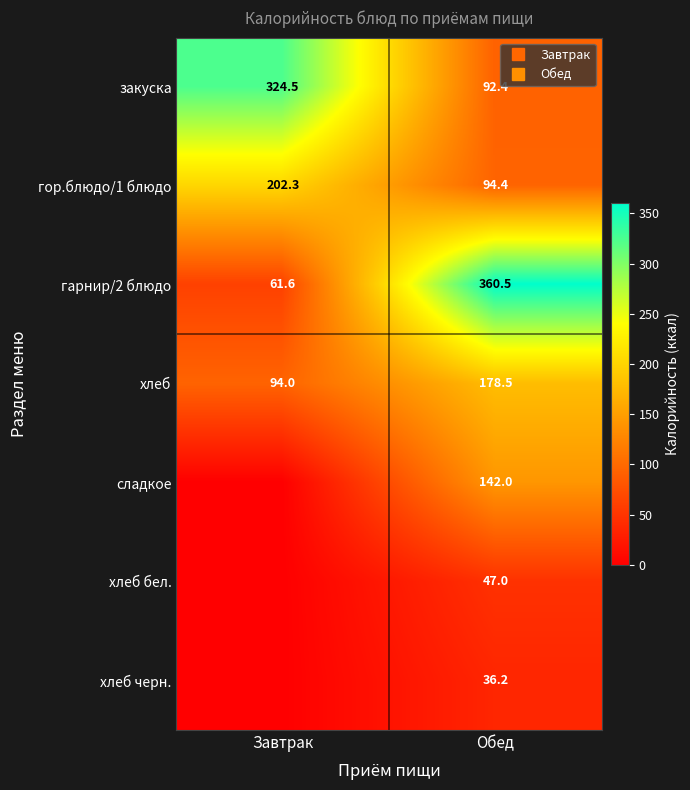

Rank the categories by гор.блюдо/1 блюдо value from lowest to highest.

Обед, Завтрак